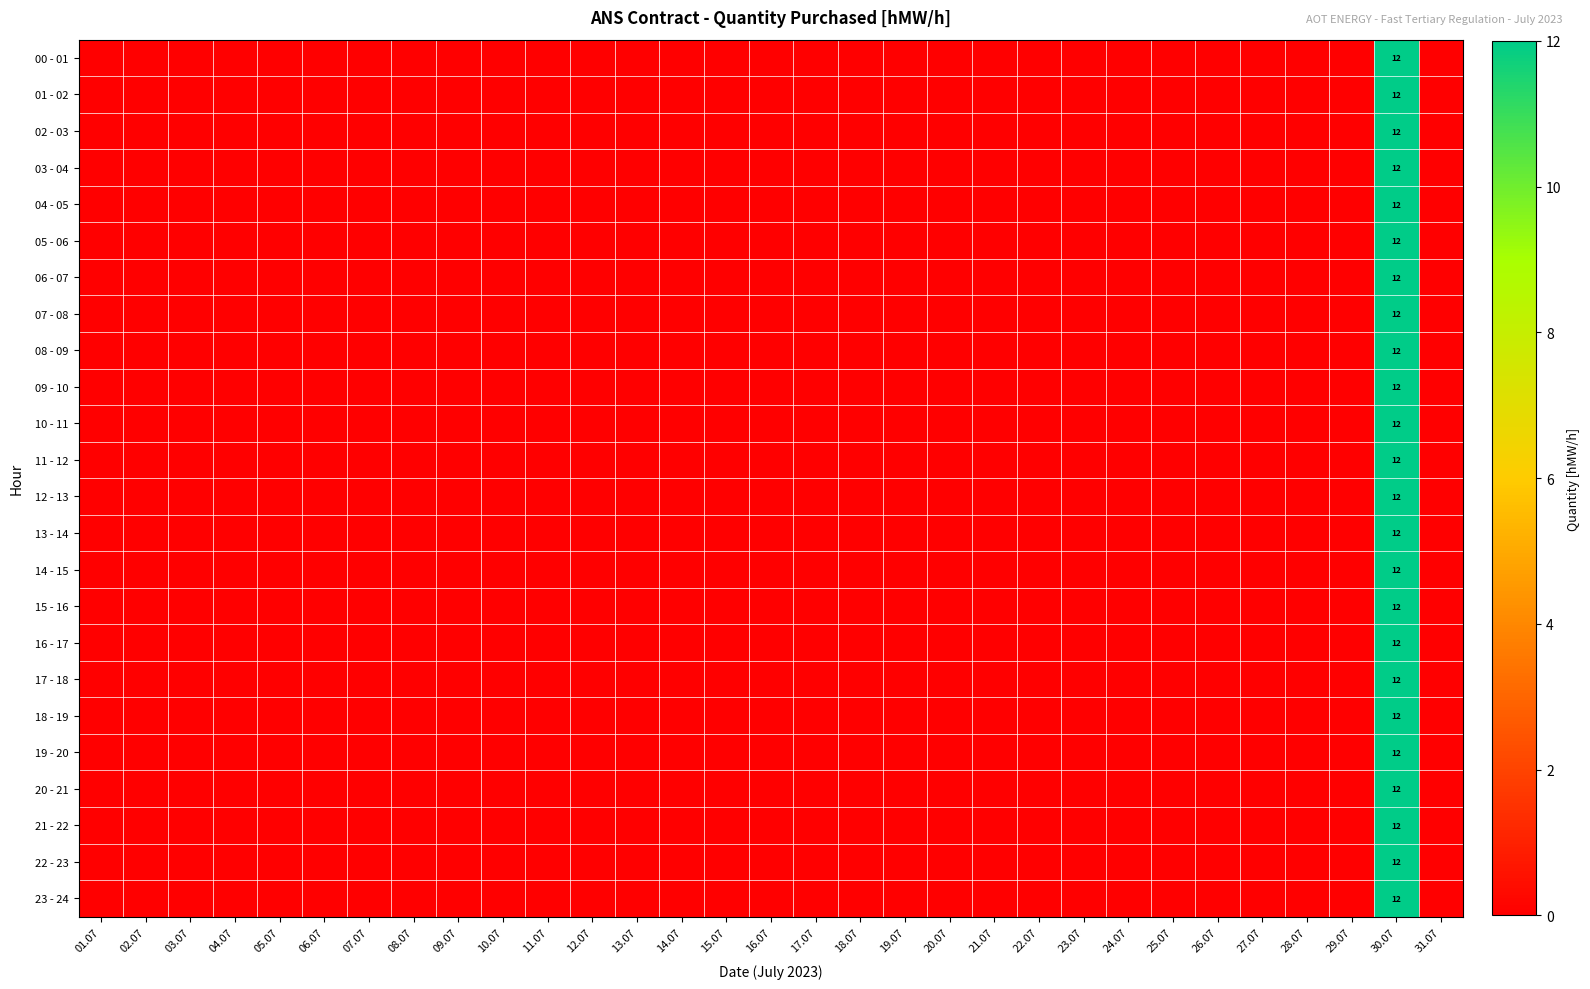

What is the highest value of the 20 - 21 series?

12